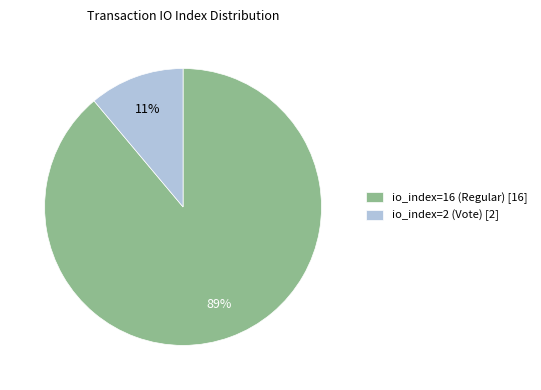

Which category has the biggest portion of the pie?

io_index=16 (Regular)